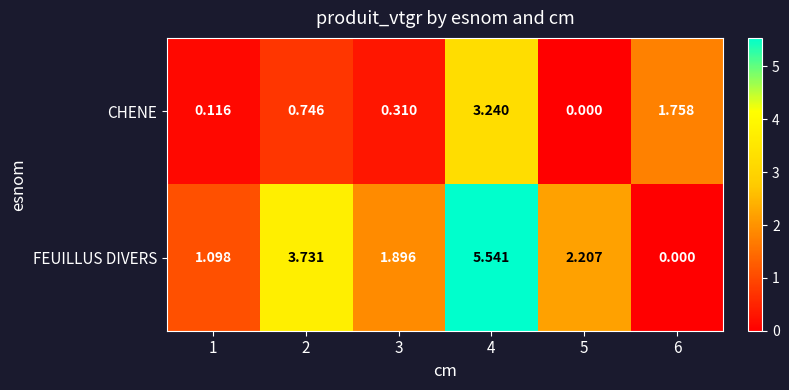

Rank the series at 5 from highest to lowest value.

FEUILLUS DIVERS, CHENE